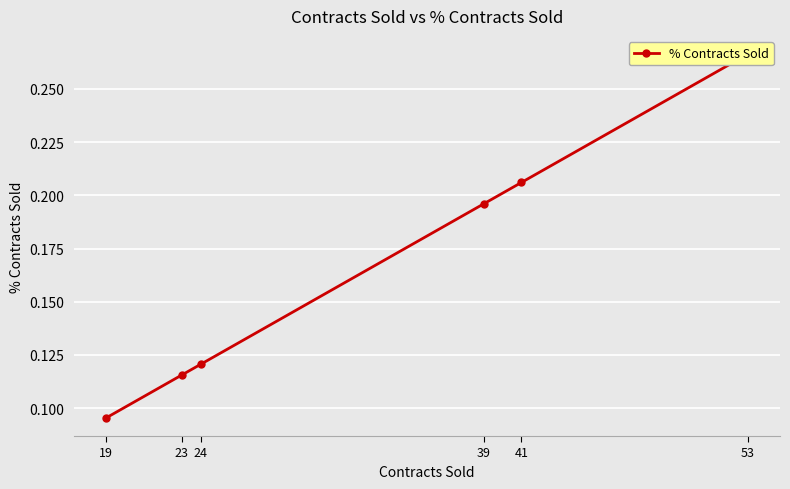

Where is the data nearest to the value 0?

19